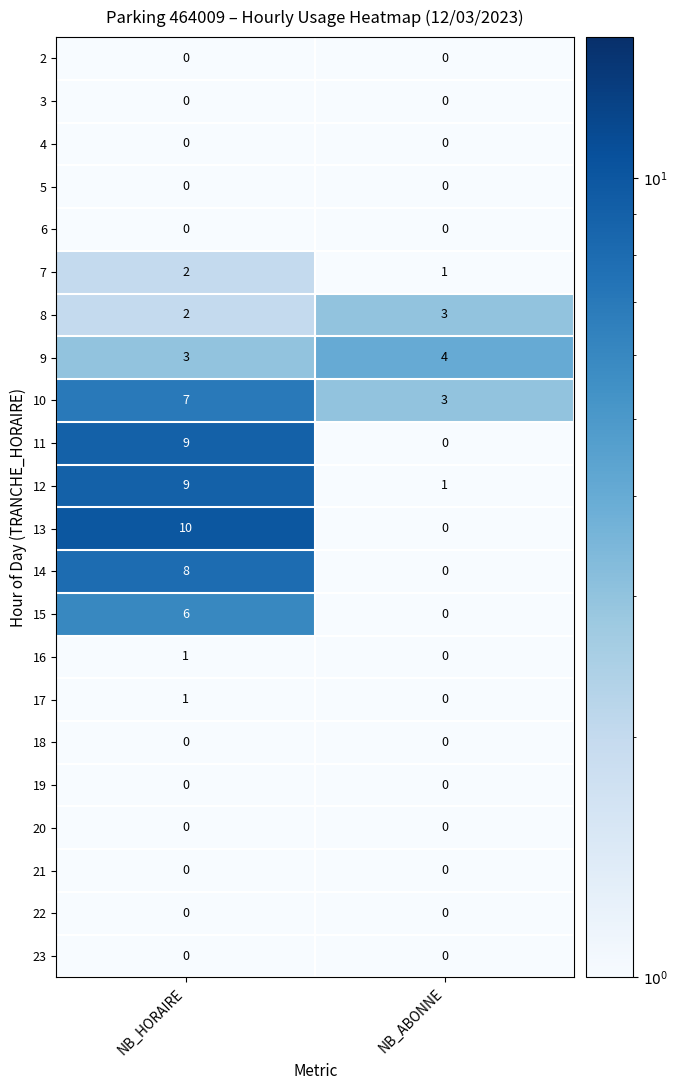

What is the difference between the maximum and minimum values in the 13 series?

10